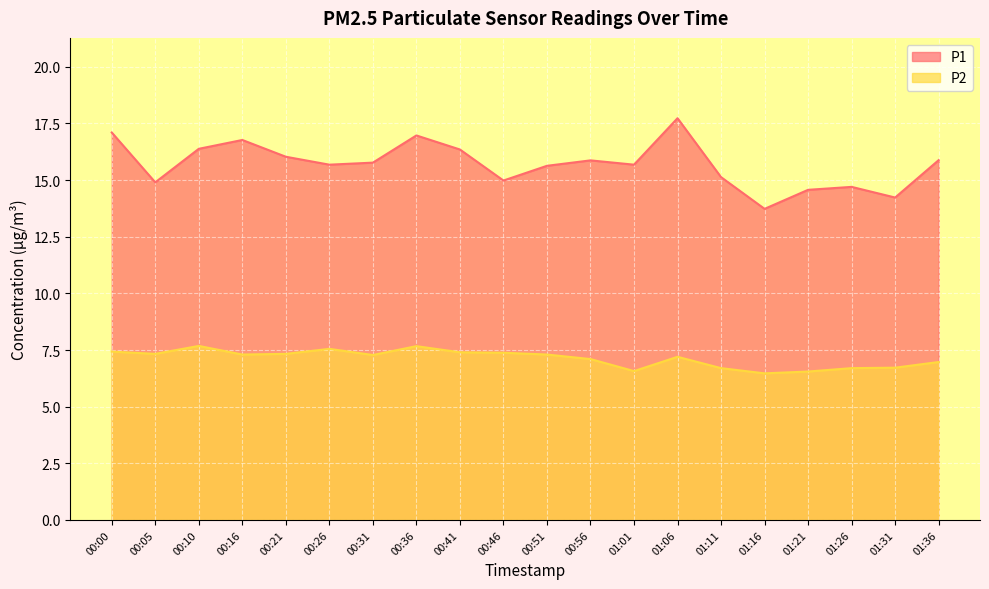

At which label is P2 closest to 7?

01:36